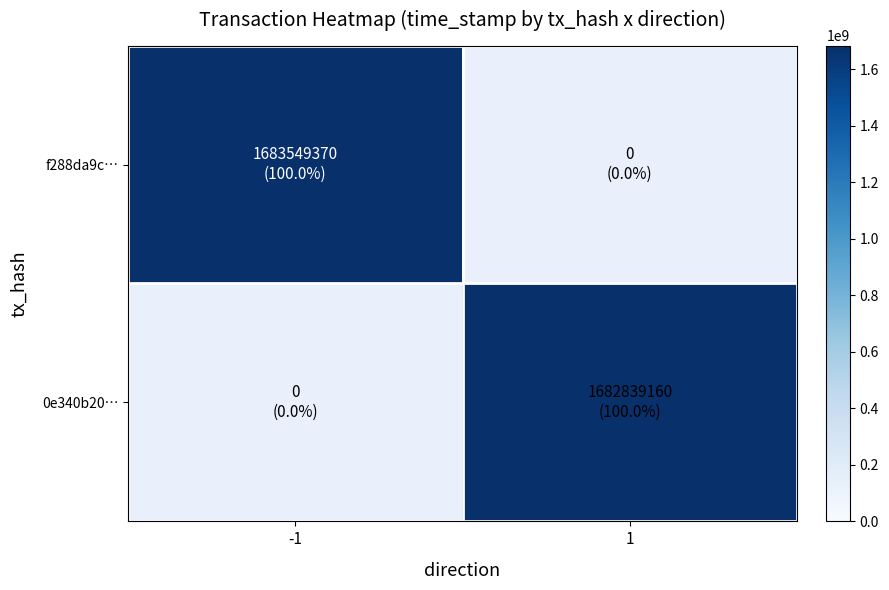

Rank the series at -1 from lowest to highest value.

f288da9c…, 0e340b20…